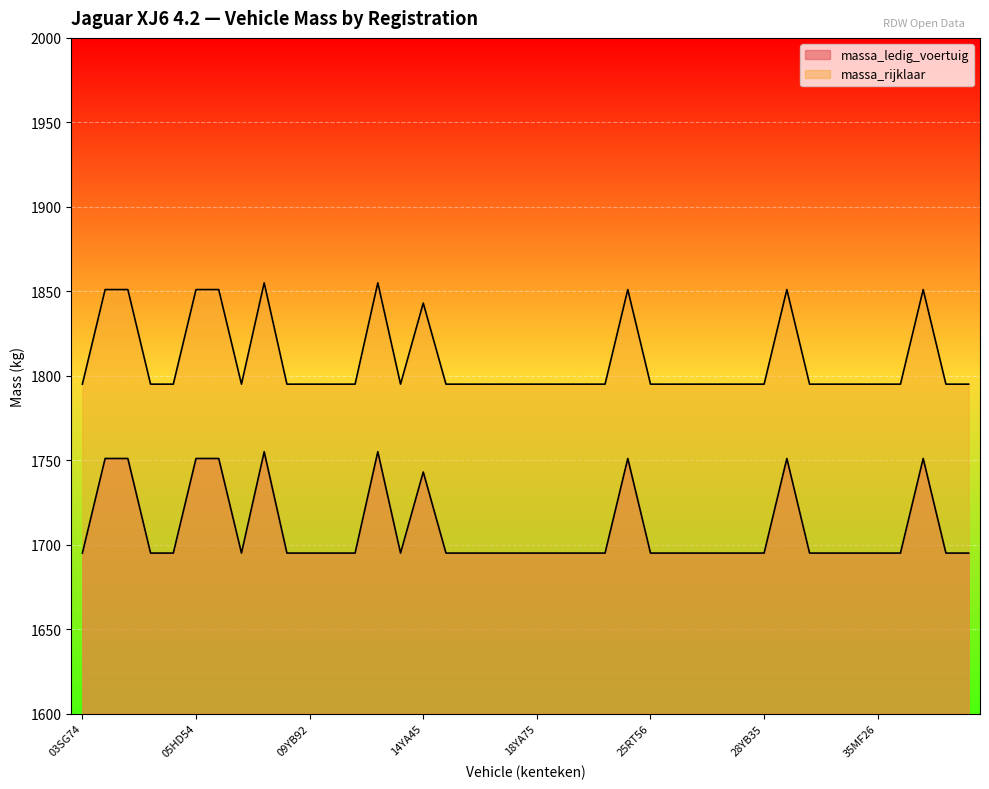

True or false: massa_ledig_voertuig and massa_rijklaar intersect in this chart.

False